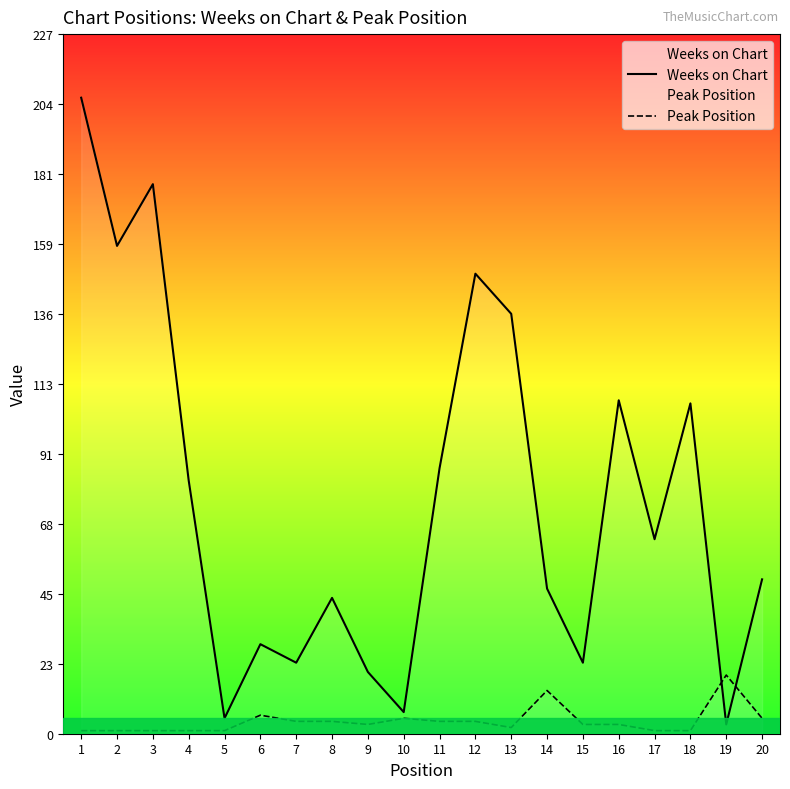

In Peak Position, how many points are lower than both neighbors (excluding endpoints)?

2